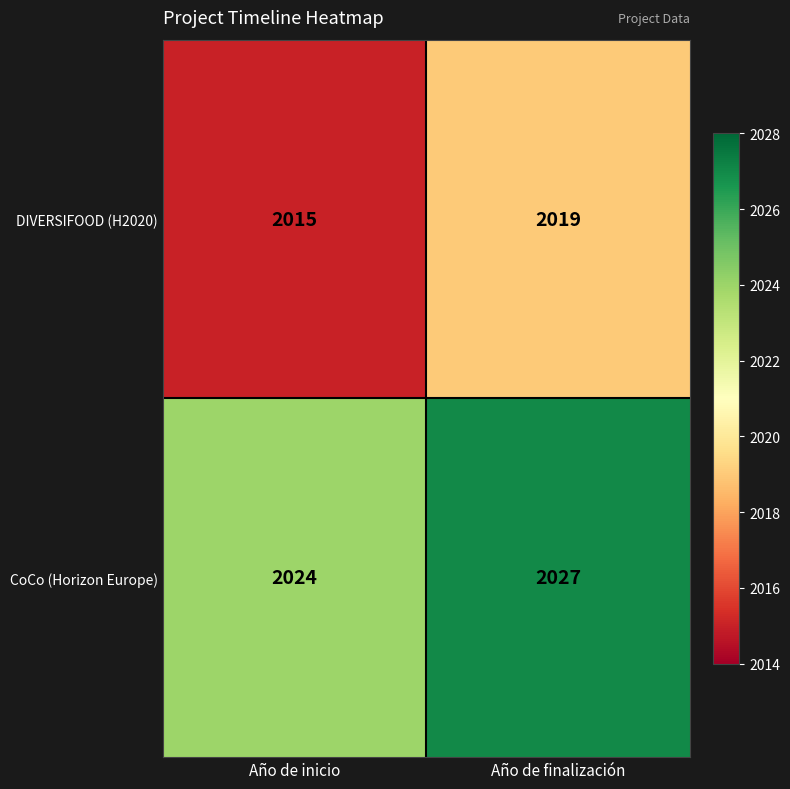

Reading left to right, list all the values displayed in this chart.

DIVERSIFOOD (H2020): 2015	2019
CoCo (Horizon Europe): 2024	2027